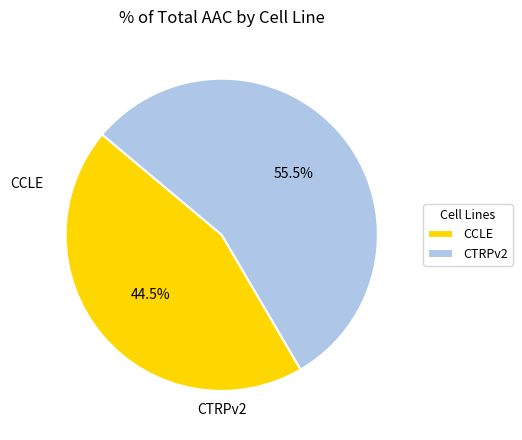

How many slices are in this pie chart?

2